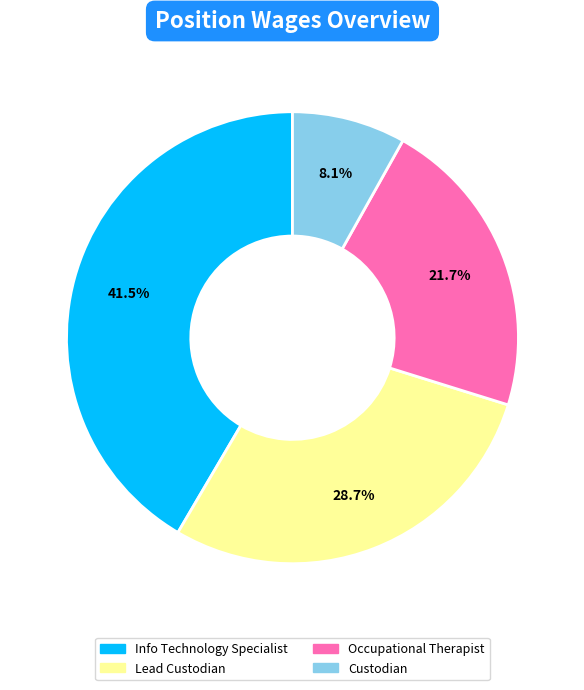

Combined, do Custodian and Info Technology Specialist account for over 50%?

No